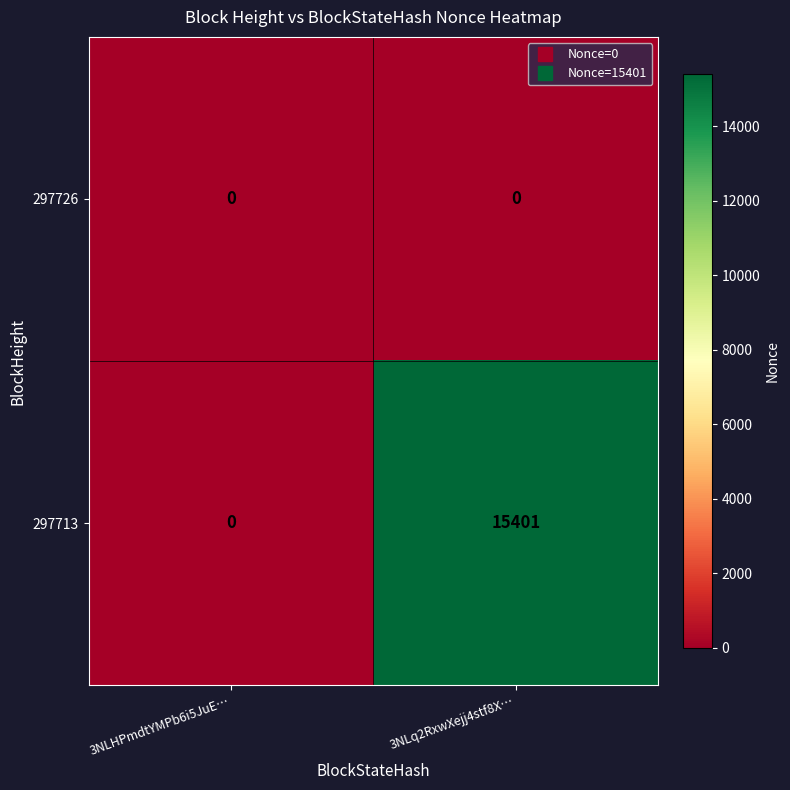

Which label corresponds to the largest value in the chart?

3NLq2RxwXejj4stf8X…